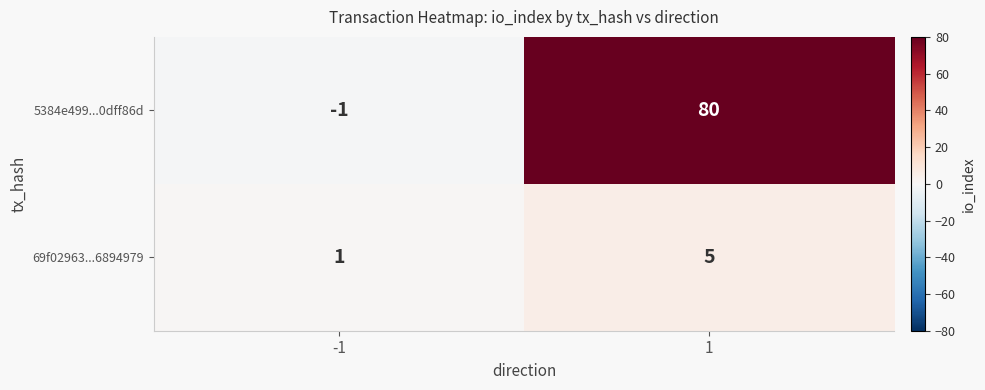

What is the total value across all series at 1?

85